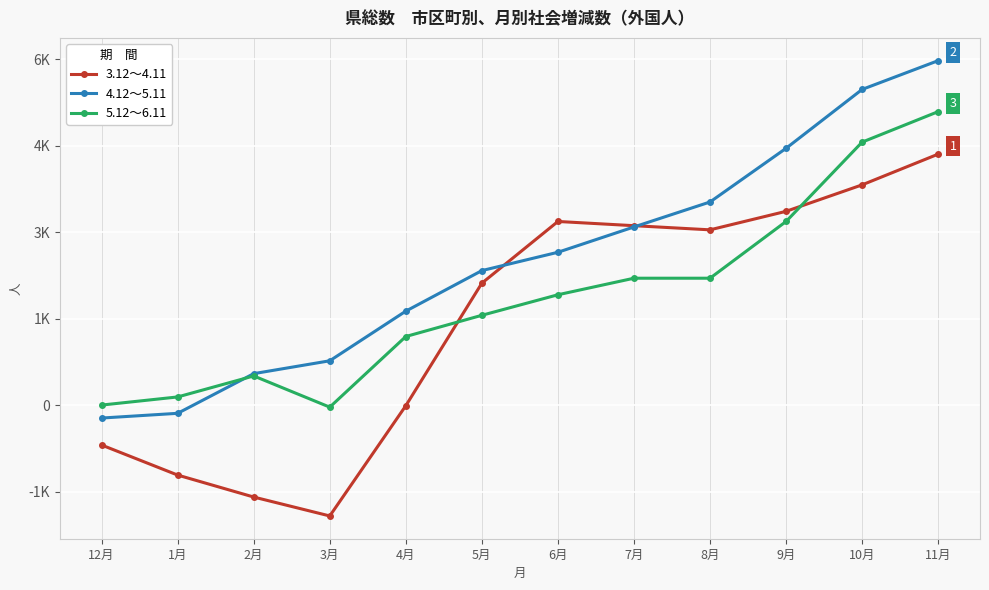

What is the label of the 9th point from the right?

3月